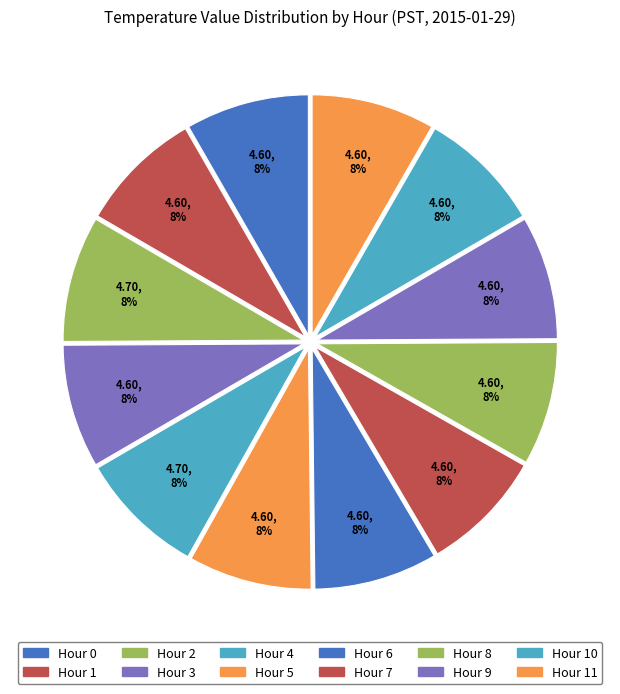

Count the number of slices in the pie.

12